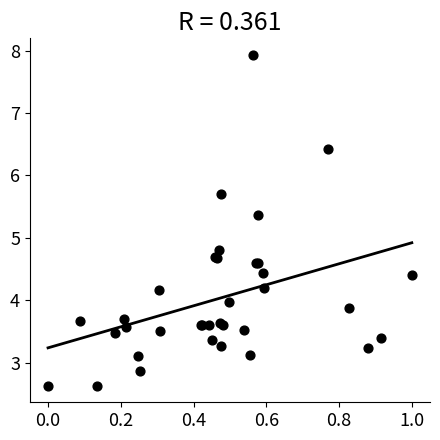

What Y value in the scatter plot is closest to 5?

4.8